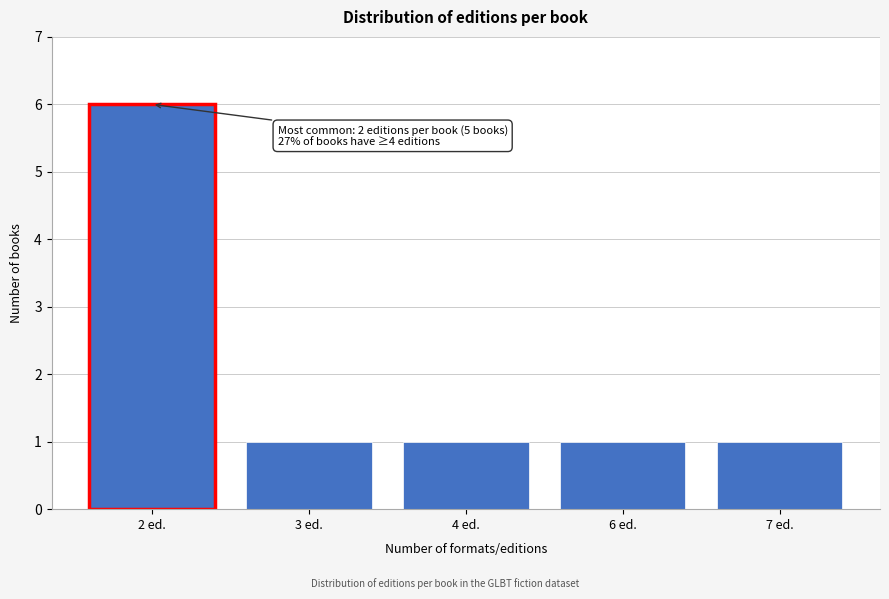

Reading left to right, what are all the values shown in this chart?

6	1	1	1	1